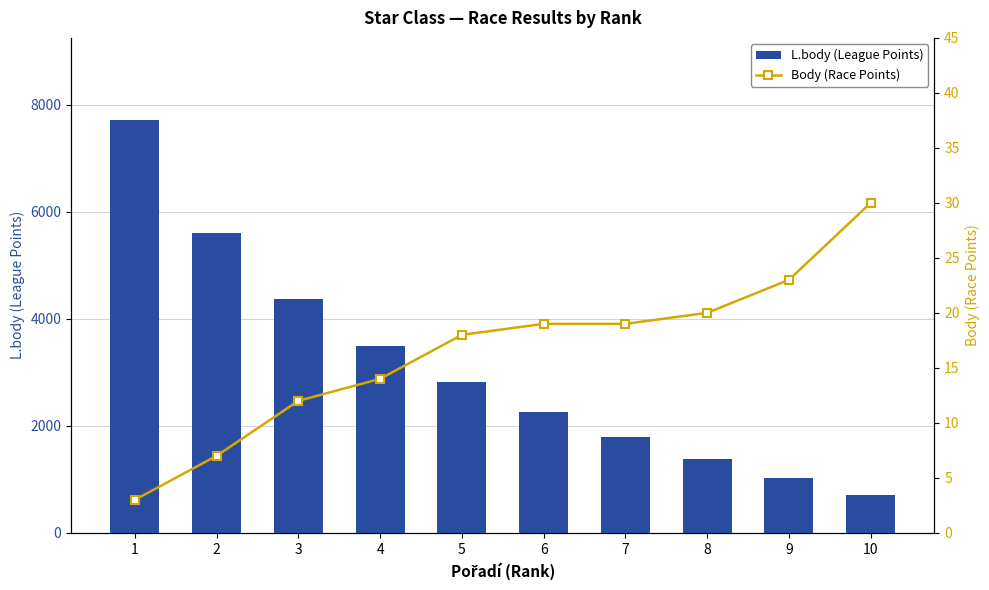

How many values in the L.body (League Points) series exceed 2814?

4